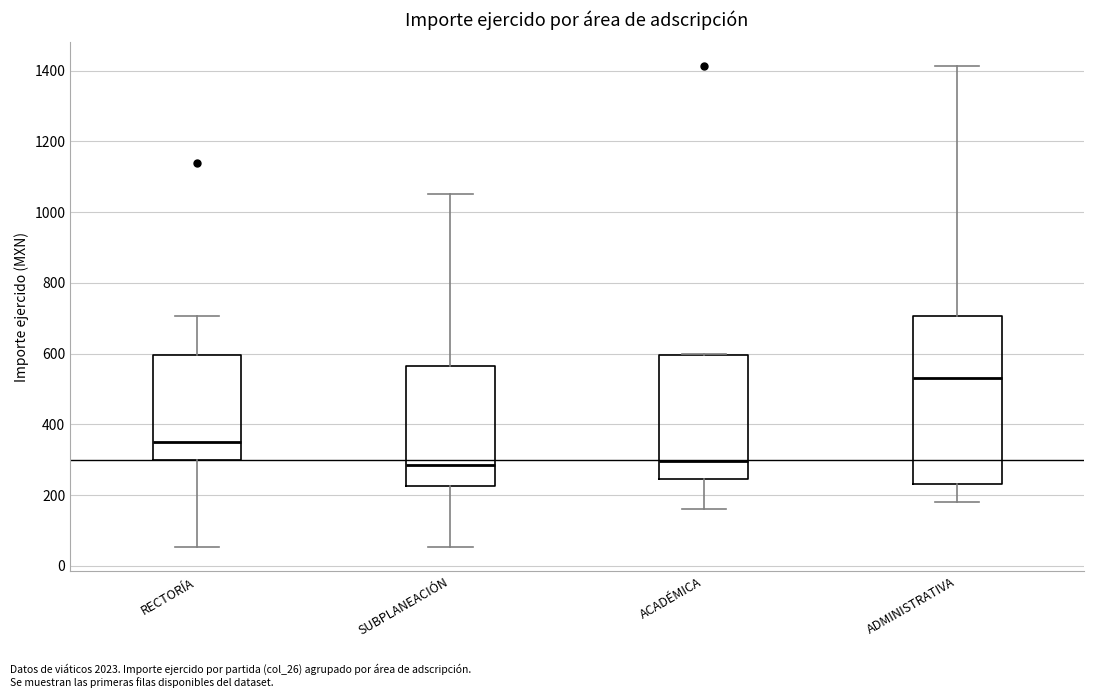

Reading left to right, read every box against the y-axis: the position of its median line, the range the box covers, and the ends of its whiskers. The values are not printed on the chart, so give them approximately, as read against the axis.

RECTORÍA: median 360, box 300 to 600, whiskers 60 to 700
SUBPLANEACIÓN: median 280, box 220 to 560, whiskers 60 to 1040
ACADÉMICA: median 300, box 240 to 600, whiskers 160 to 600
ADMINISTRATIVA: median 540, box 240 to 700, whiskers 180 to 1420